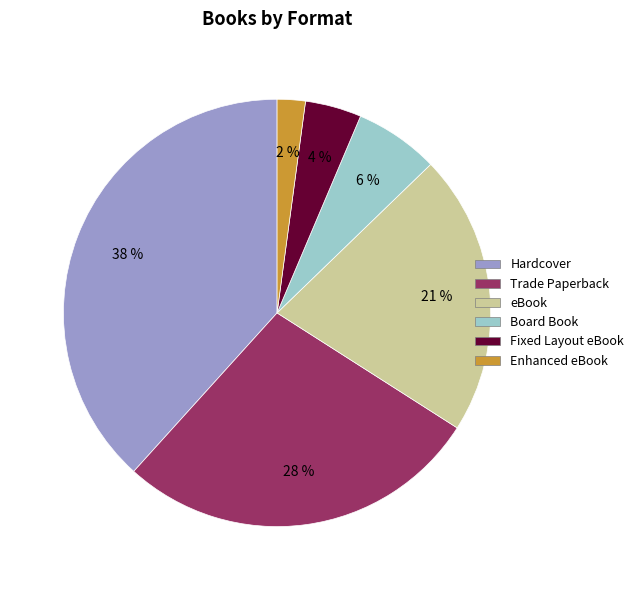

To the nearest percent, what is the difference between the largest and smallest slice percentages?

36%